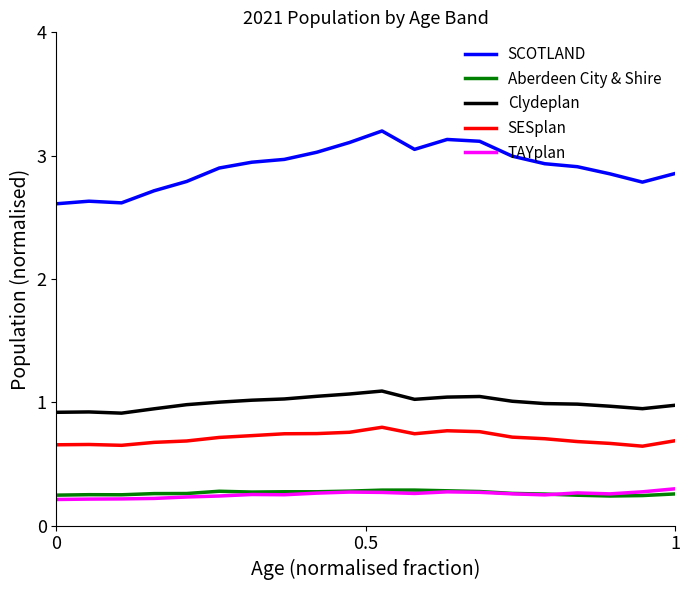

Which series has the largest range (max minus min)?

SCOTLAND